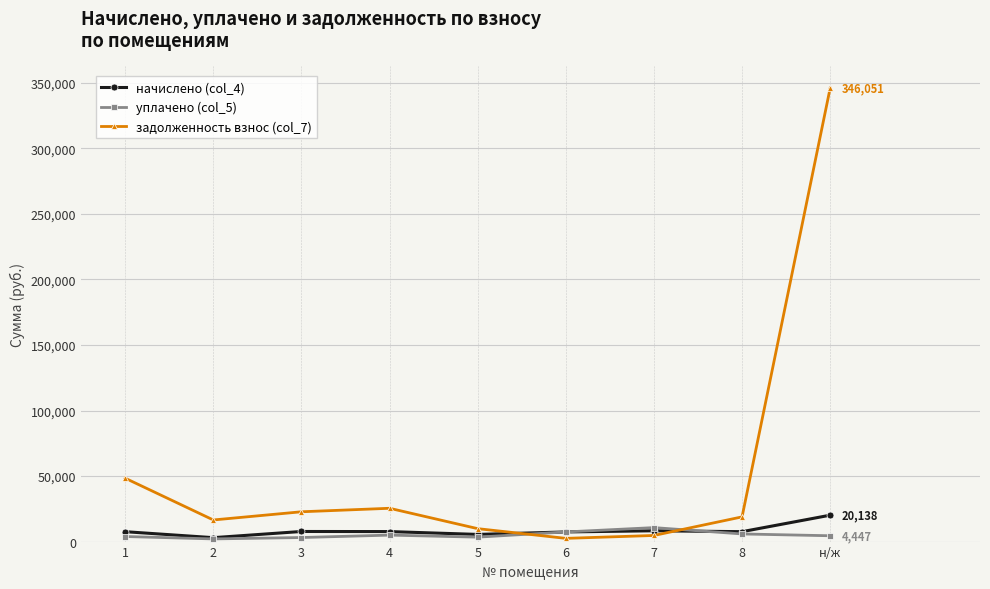

How many lines are shown in the chart?

3